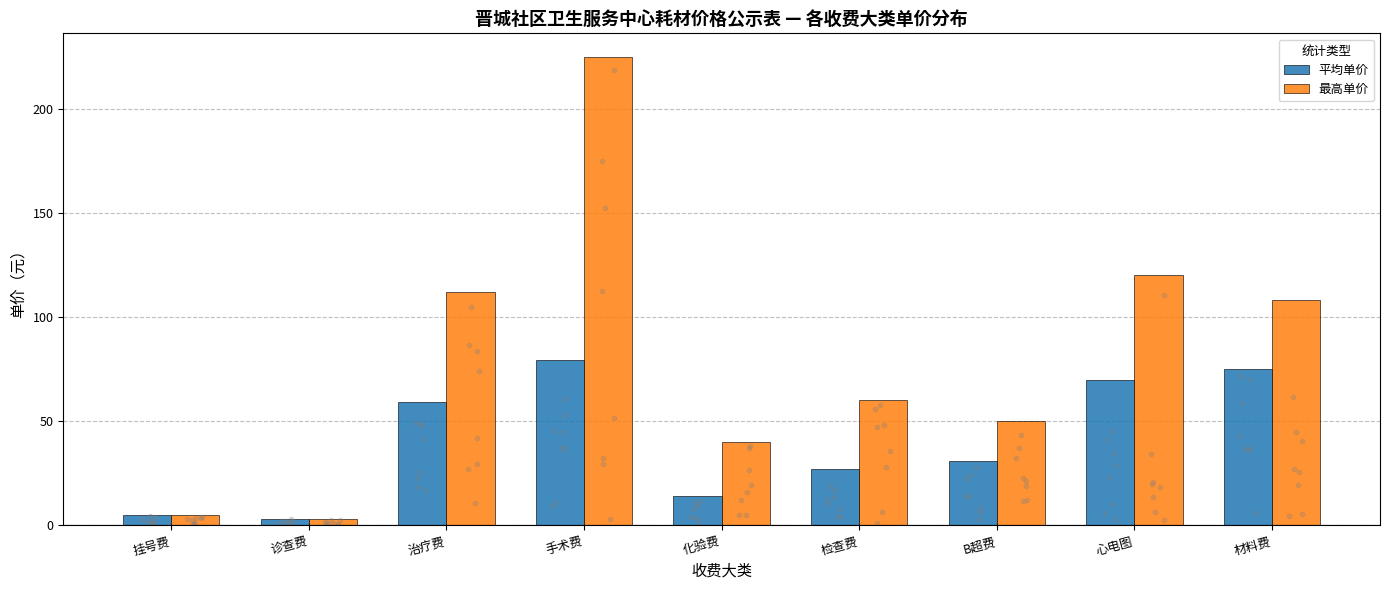

Which series contains the lowest Y value?

平均单价